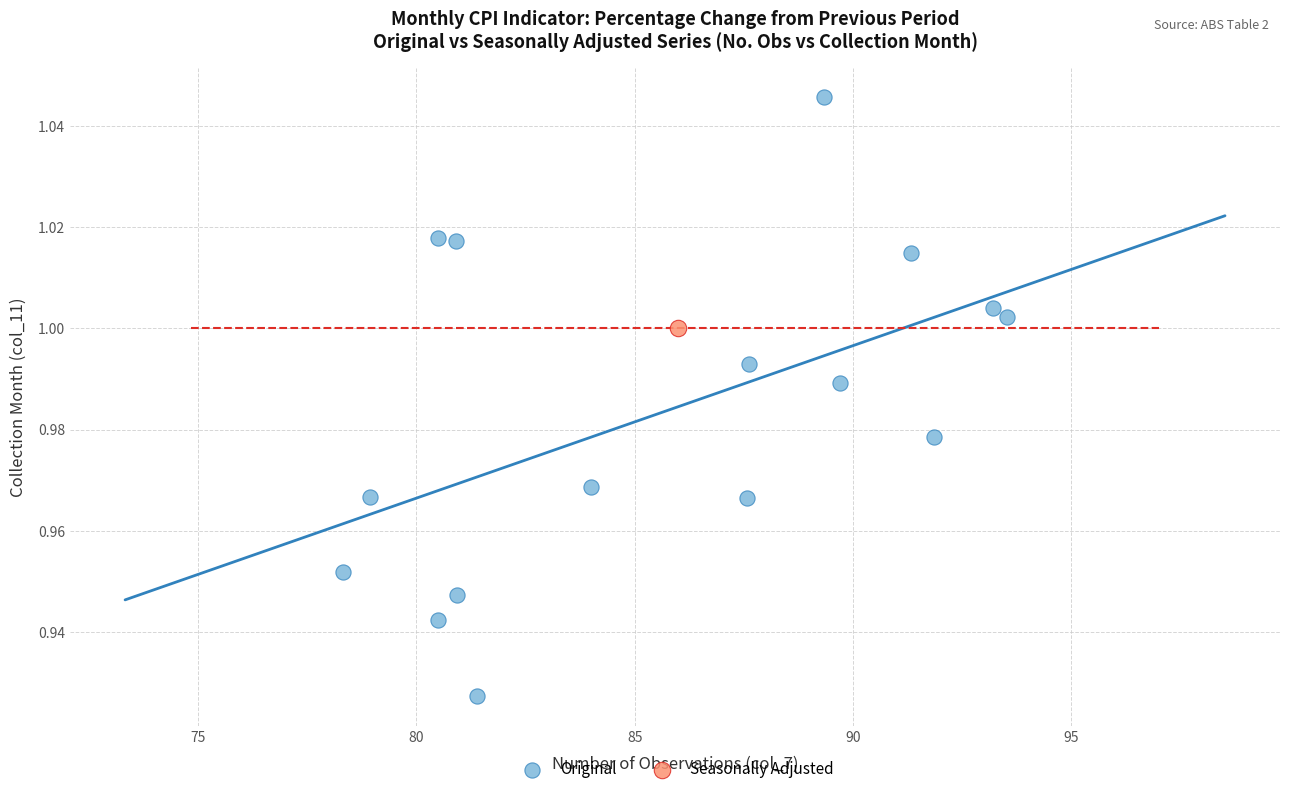

What are all the series names shown in the legend?

Original, Seasonally Adjusted